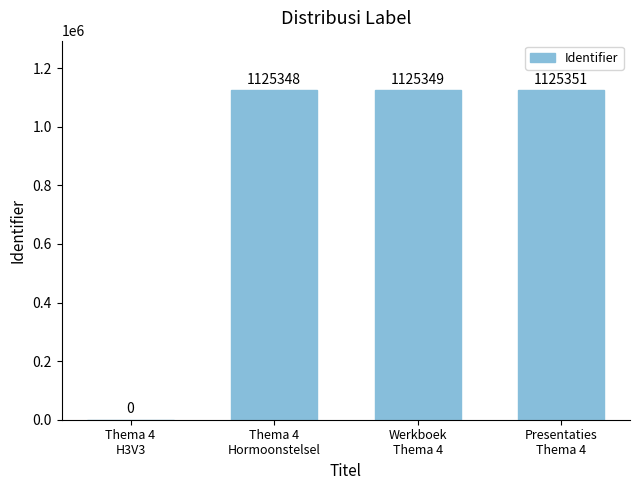

Reading left to right, list all the values displayed in this chart.

0	1125348	1125349	1125351